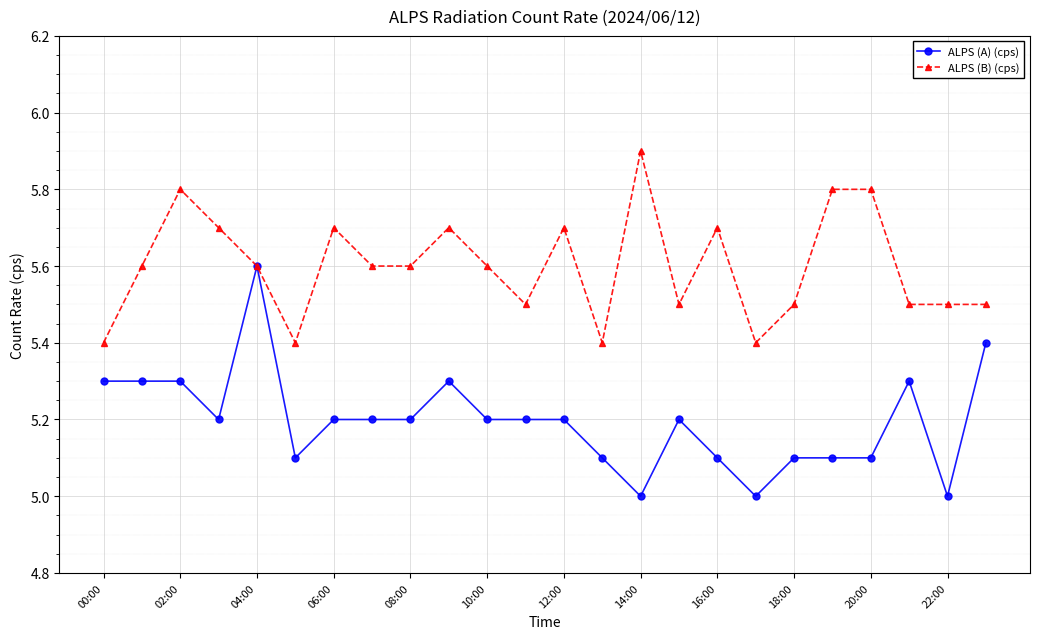

Does the chart display data point markers on the line(s)?

Yes